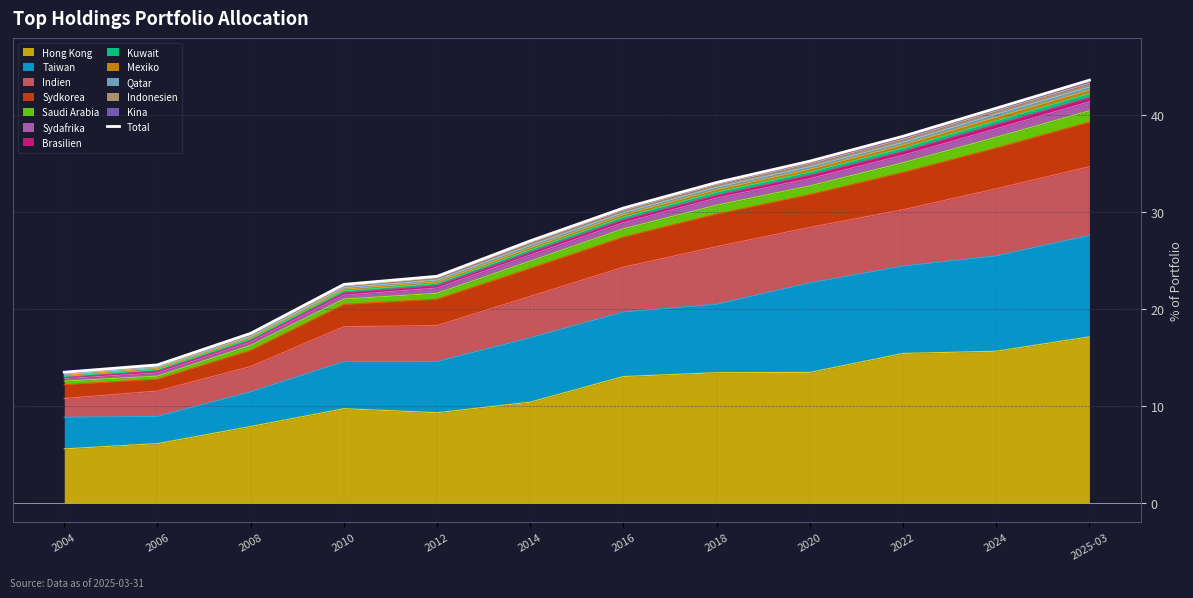

What is the sum of the values at 2018 and 2010?

55.6